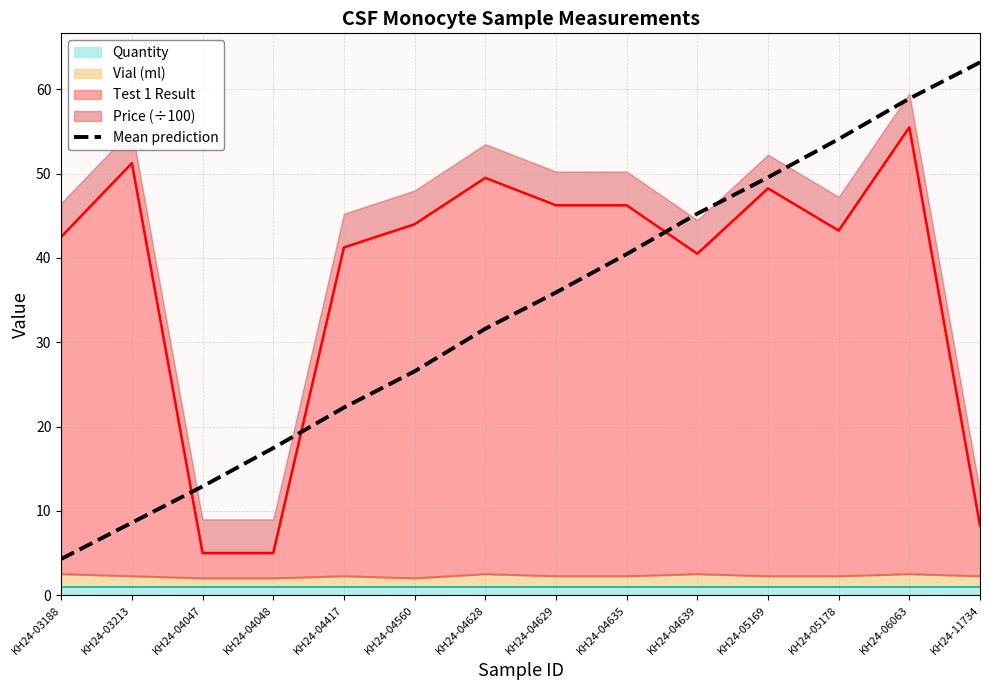

Read the value at KH24-04047.

12.9